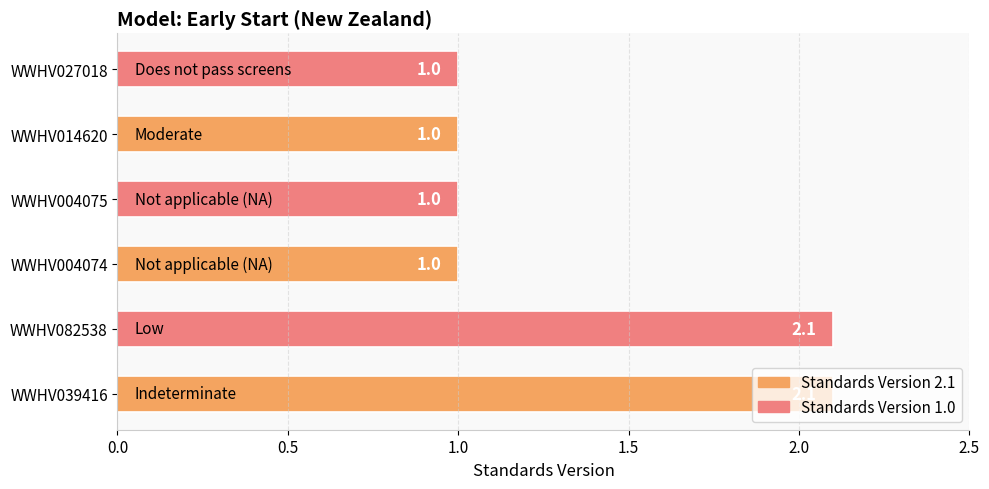

Does the chart contain any negative values?

No